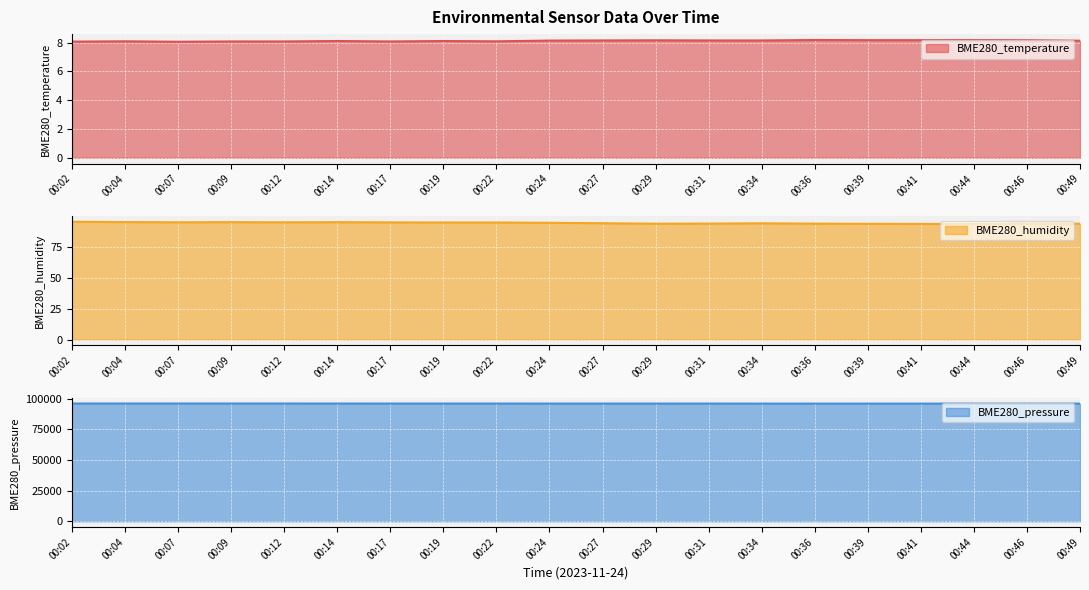

How many lines are shown in the chart?

3